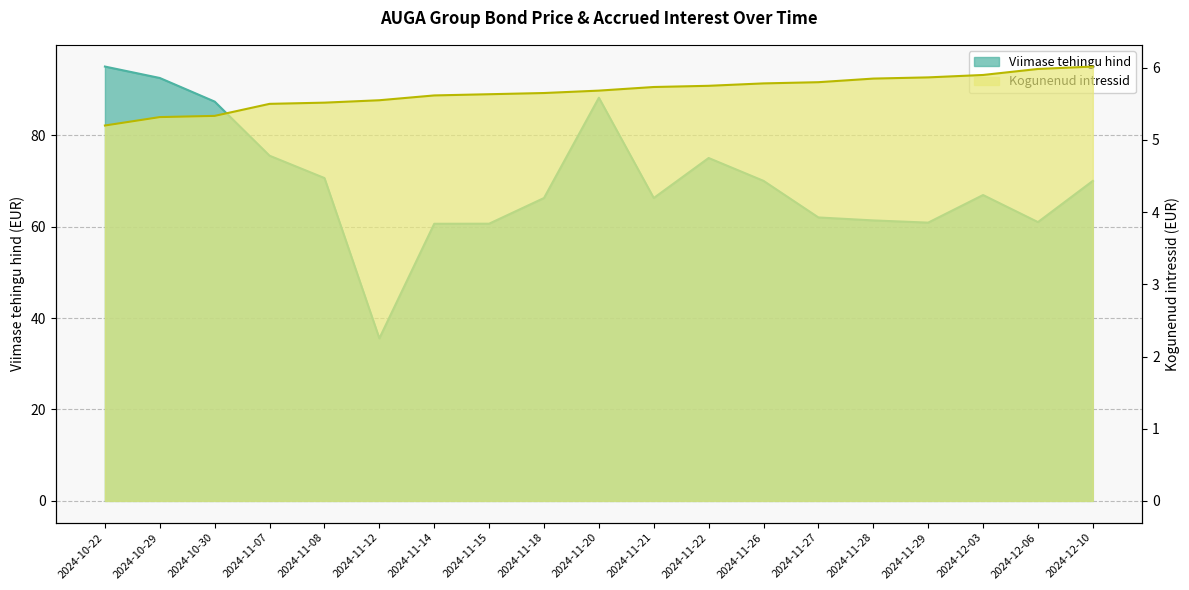

Reading left to right, transcribe all the data shown in this chart.

Viimase tehingu hind: 95.0	92.5	87.3	75.5	70.6	35.5	60.6	60.6	66.2	88.2	66.2	75.0	70.0	62.0	61.4	60.9	66.9	61.0	70.0
Kogunenud intressid: 5.2	5.3	5.3	5.5	5.5	5.5	5.6	5.6	5.7	5.7	5.7	5.8	5.8	5.8	5.8	5.9	5.9	6.0	6.0